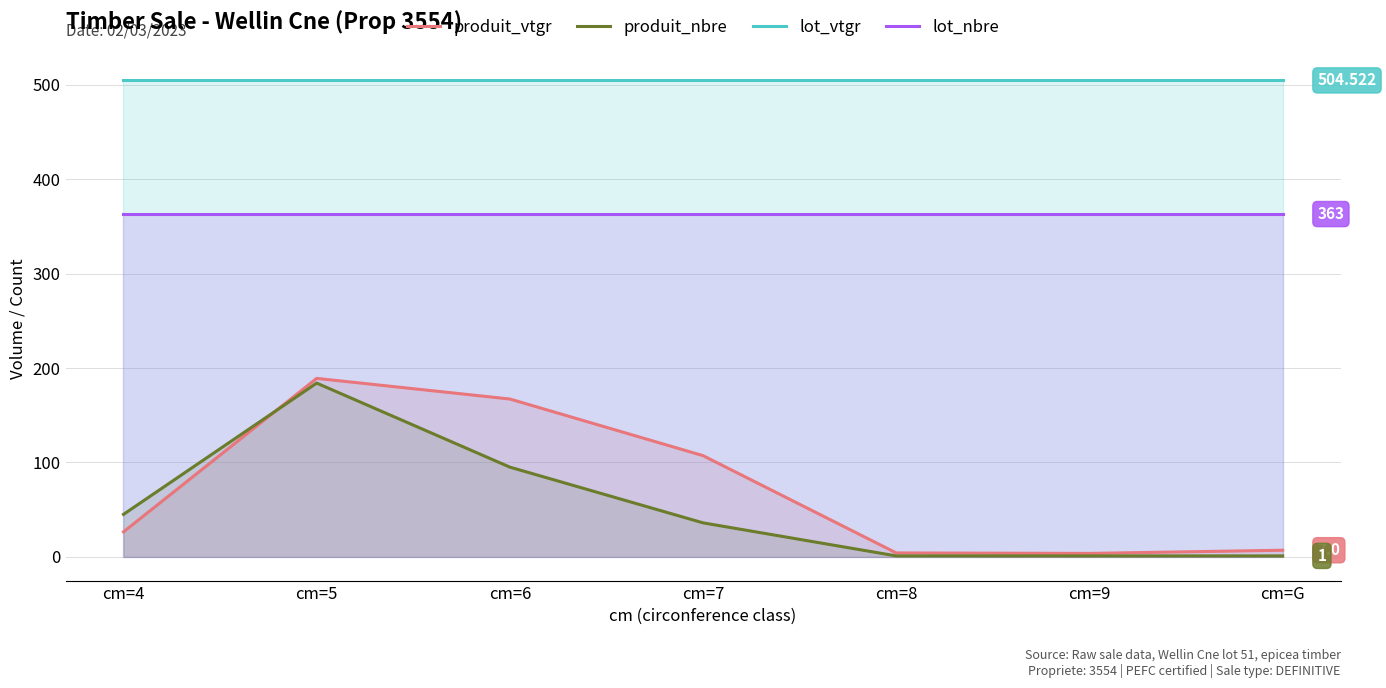

In produit_nbre, how many points are higher than both neighbors (excluding endpoints)?

1